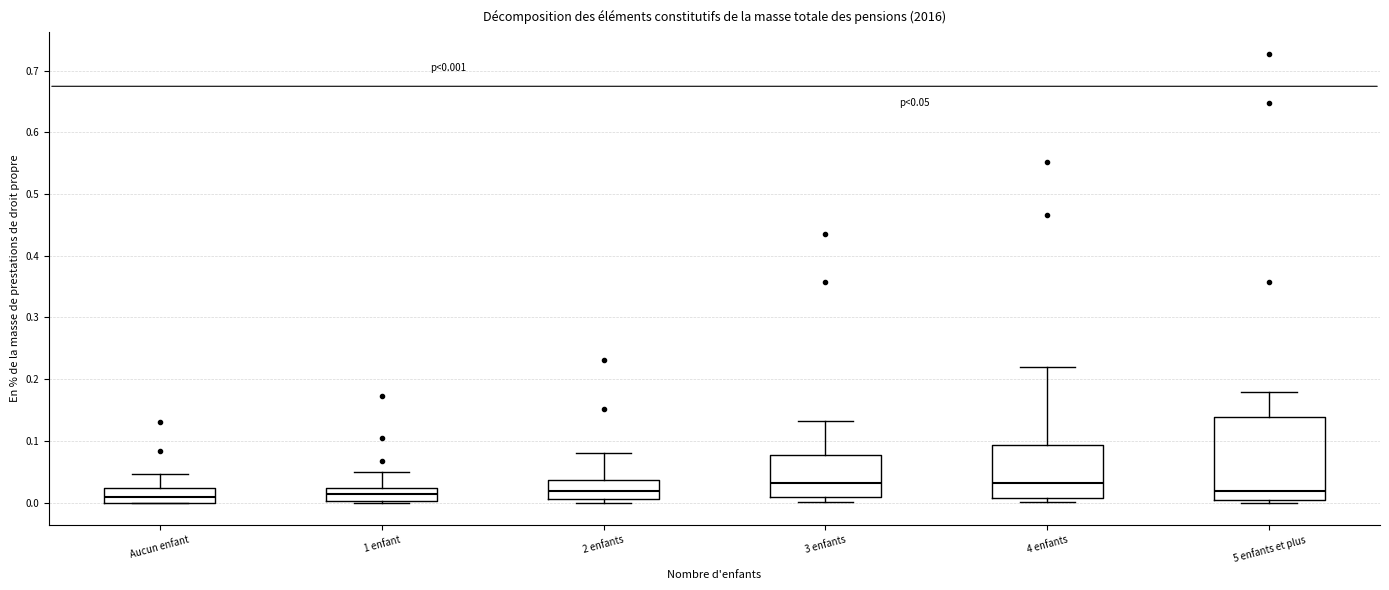

Comparing the boxes themselves (not the whiskers), which one is the tallest?

5 enfants et plus